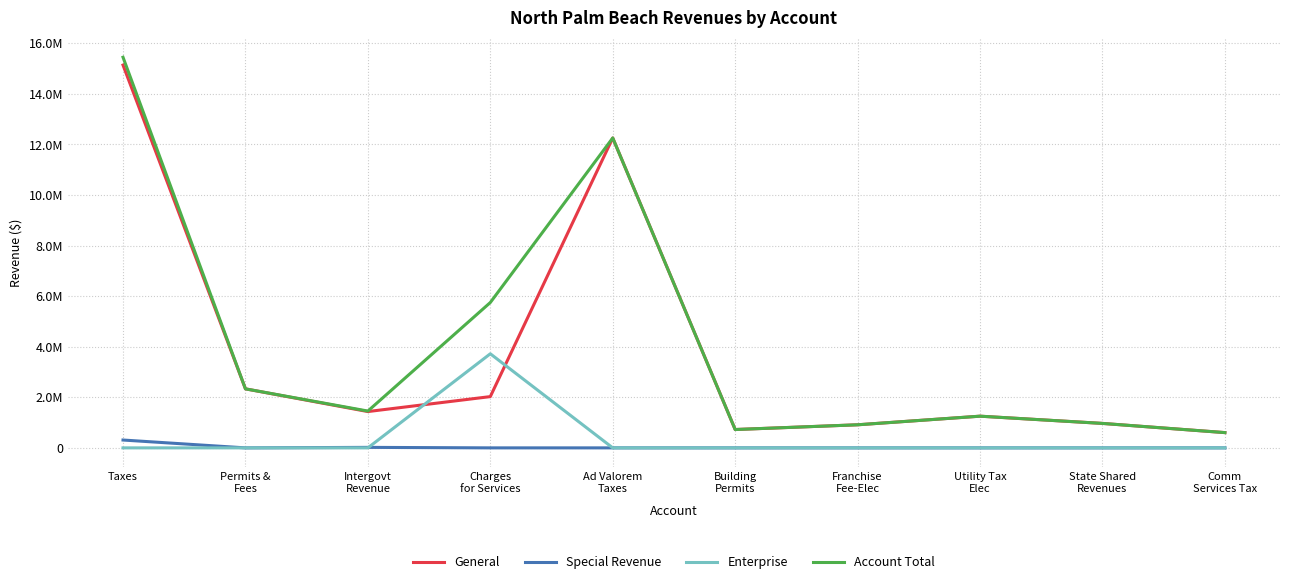

What is the difference between the maximum and second lowest values in the Special Revenue series?

310200